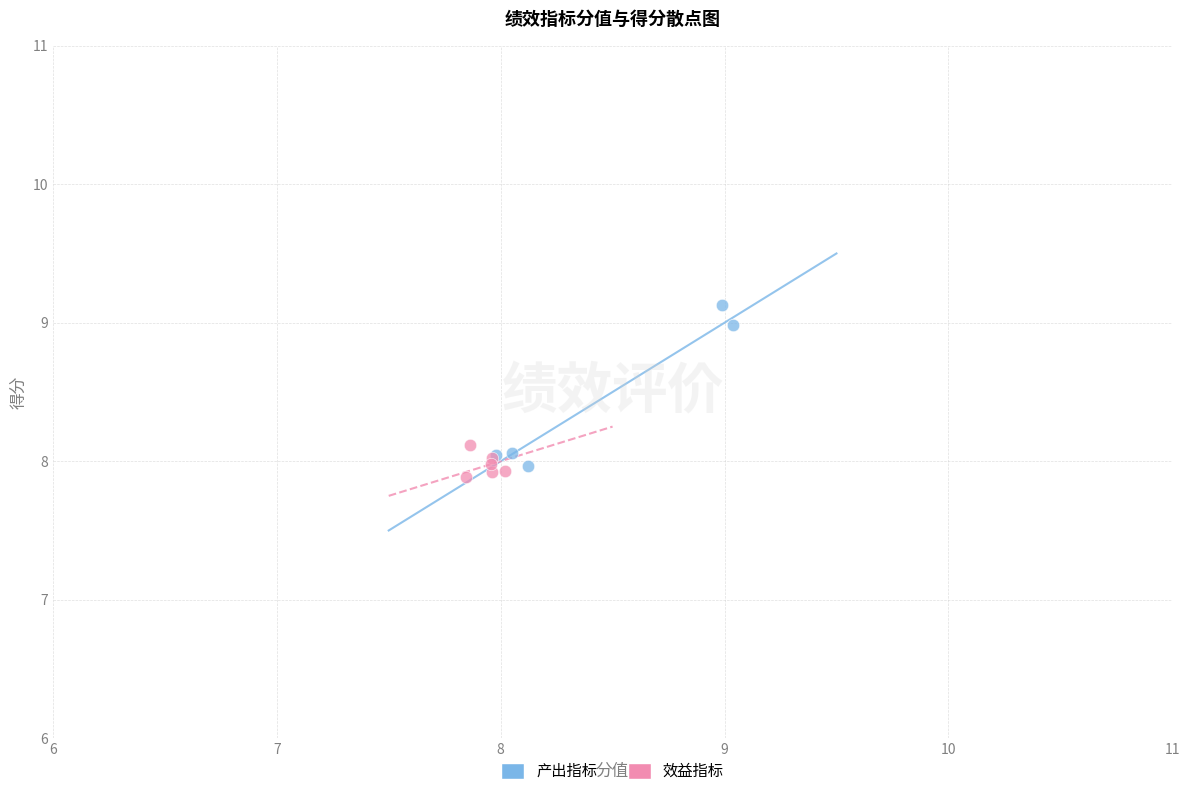

Which series has the largest Y range (max minus min)?

产出指标